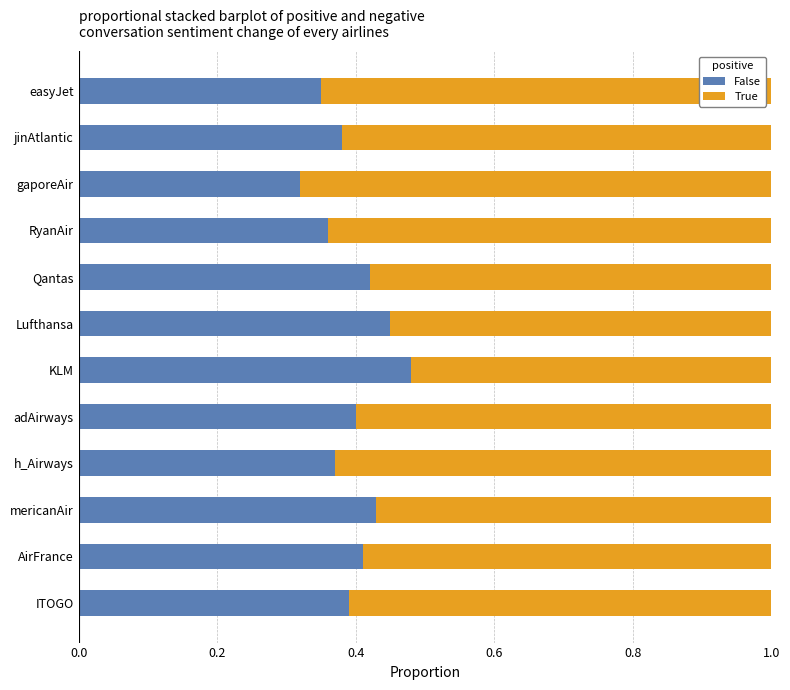

What is the total value across all series at RyanAir?

1.0